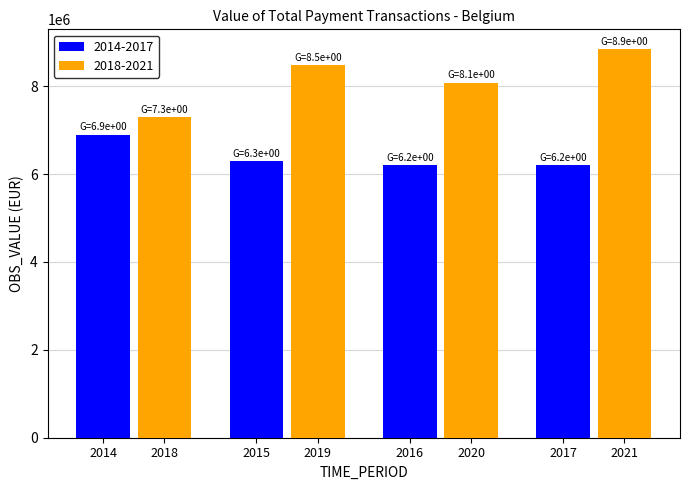

What is the average value of the 2014-2017 series?

6397992.4